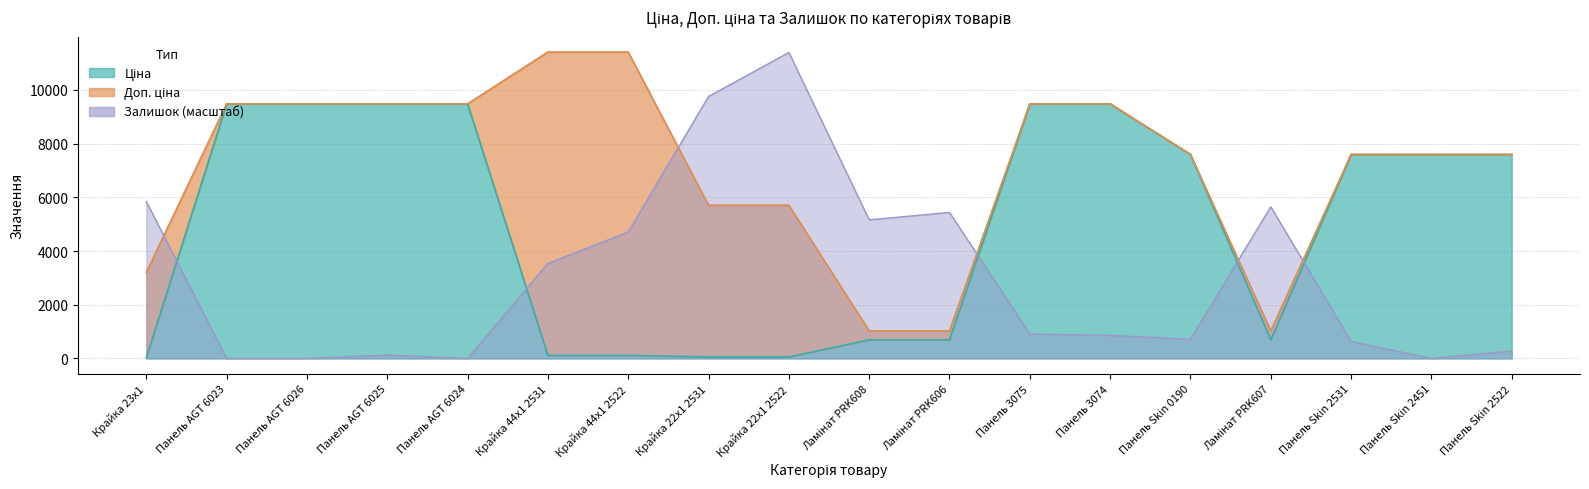

In Залишок, how many points are higher than both neighbors (excluding endpoints)?

4